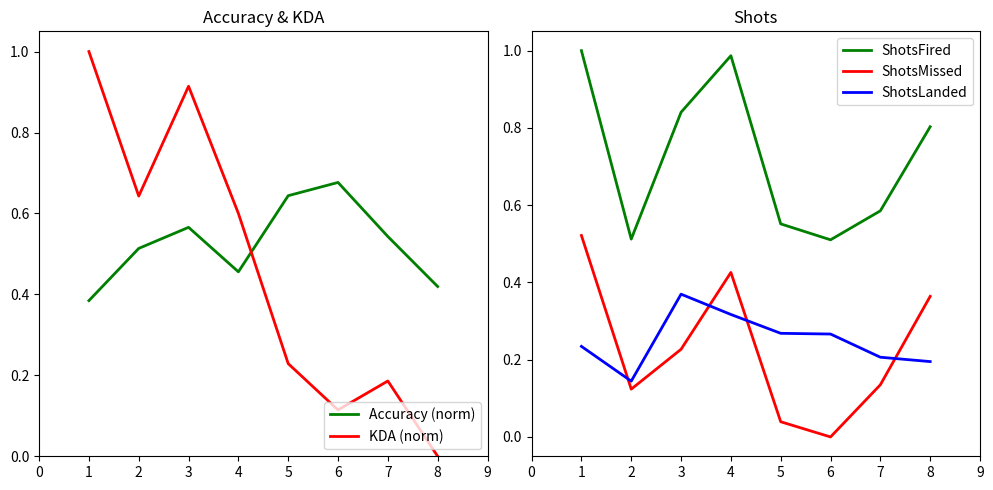

Is this an area chart (filled region under the line)?

No